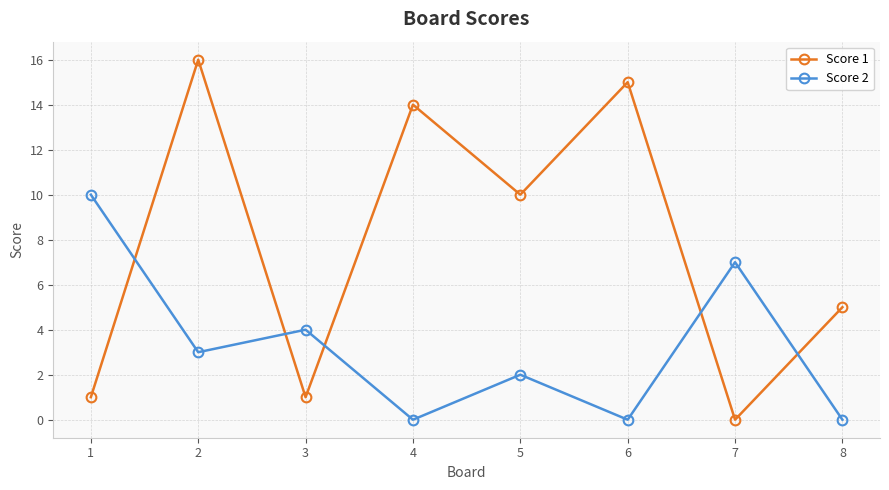

How many lines are shown in the chart?

2